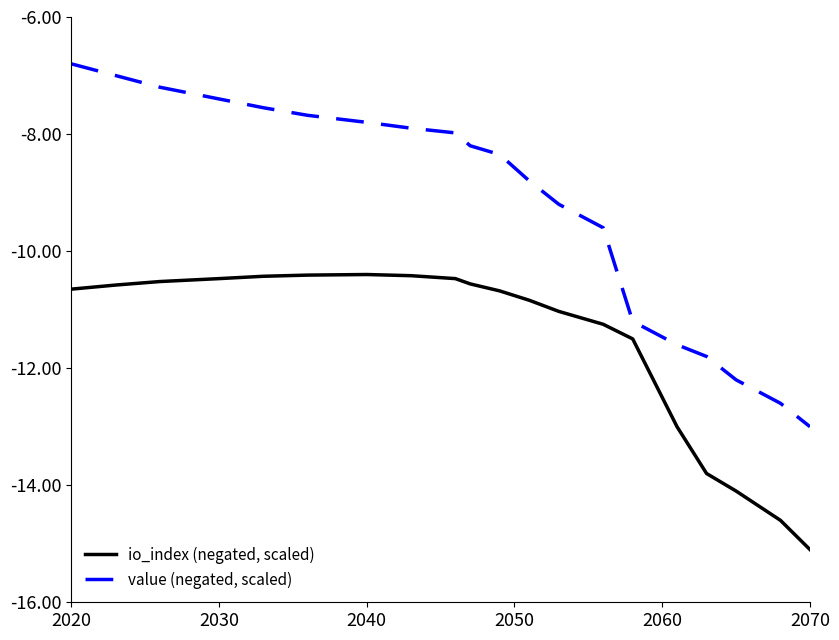

Which series has the largest total across all categories?

value (negated, scaled)